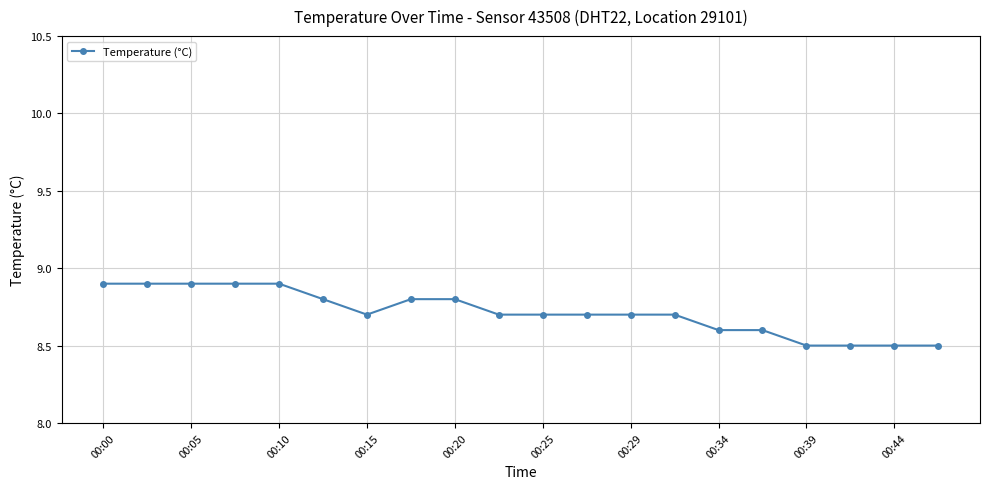

How many values are between 8 and 9?

20